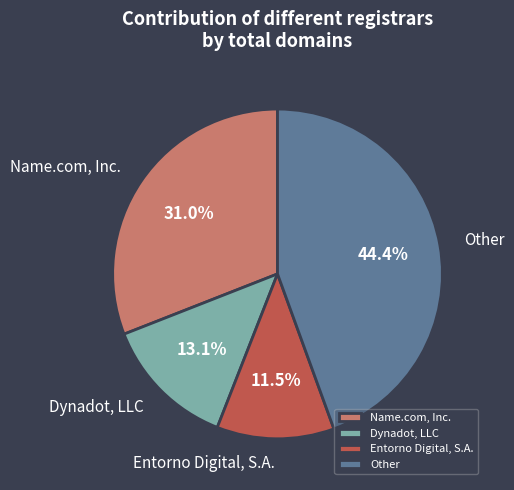

Is the sum of Entorno Digital, S.A. and Name.com, Inc. greater than half?

No